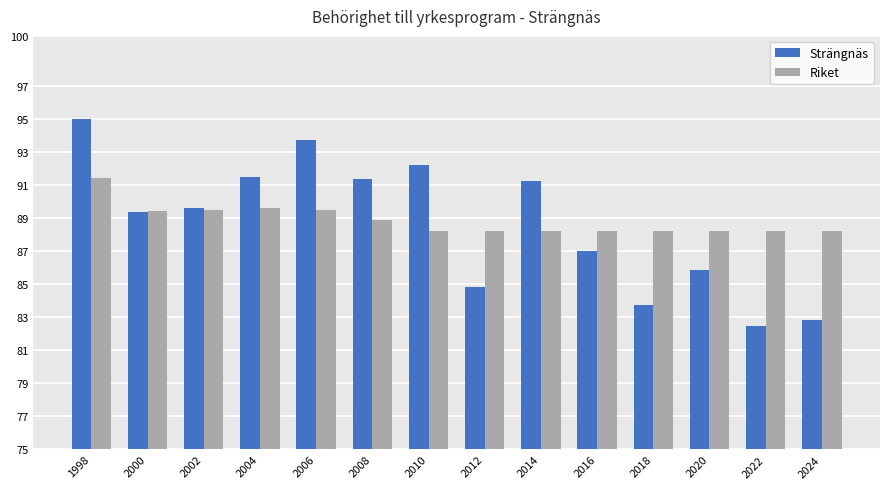

At how many categories does at least one series exceed 84?

14